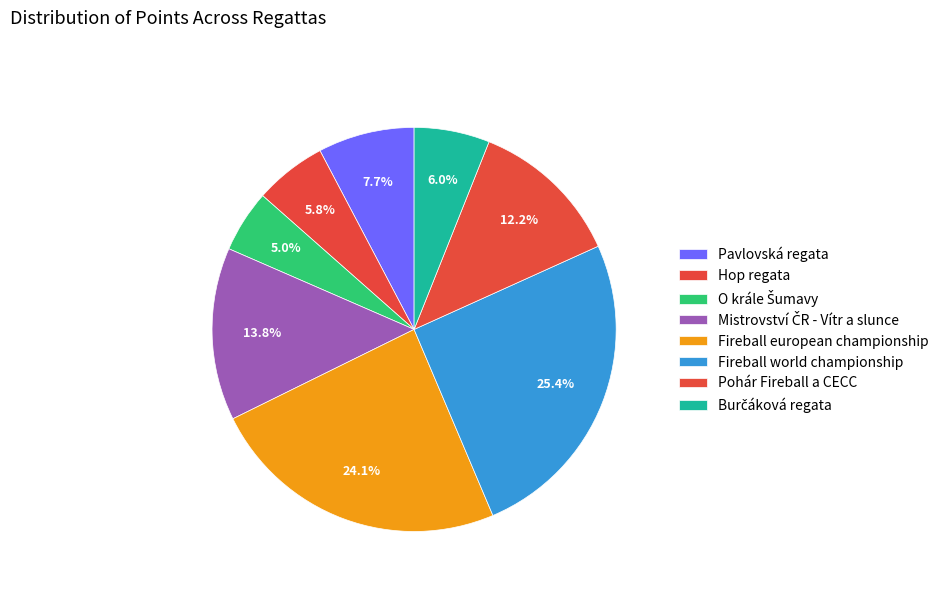

To the nearest percent, what is the average slice percentage?

12%